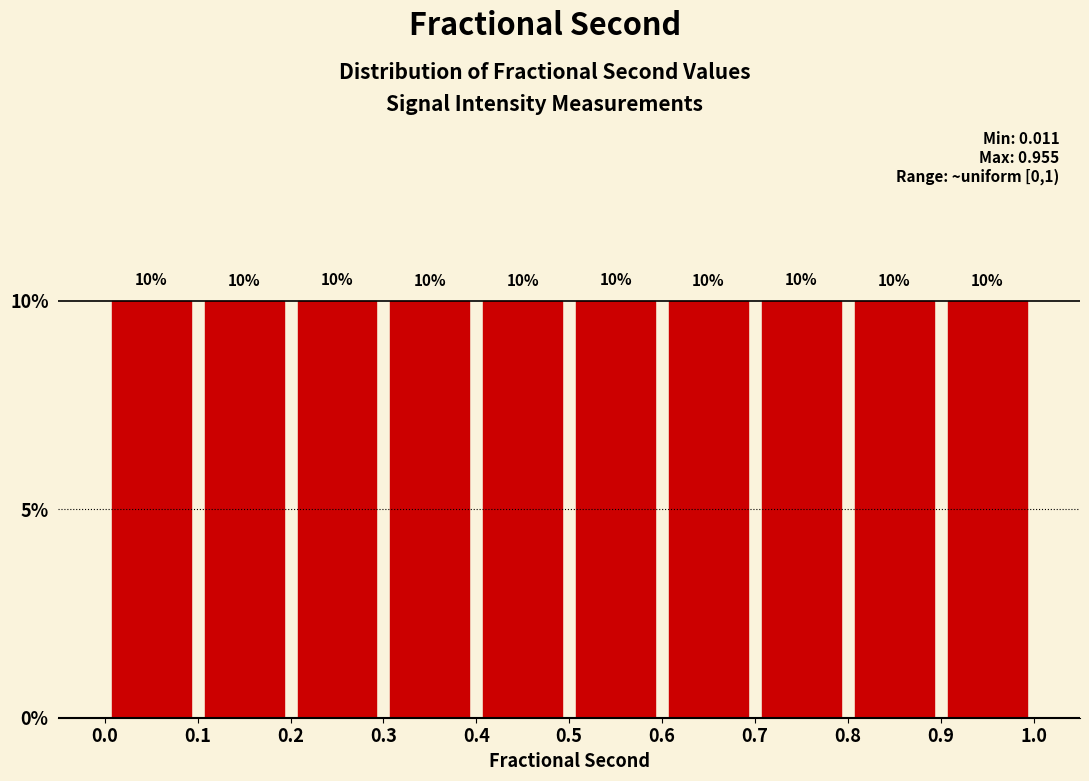

How tall is the bar that spans 0.6 to 0.7 on the x-axis?

10